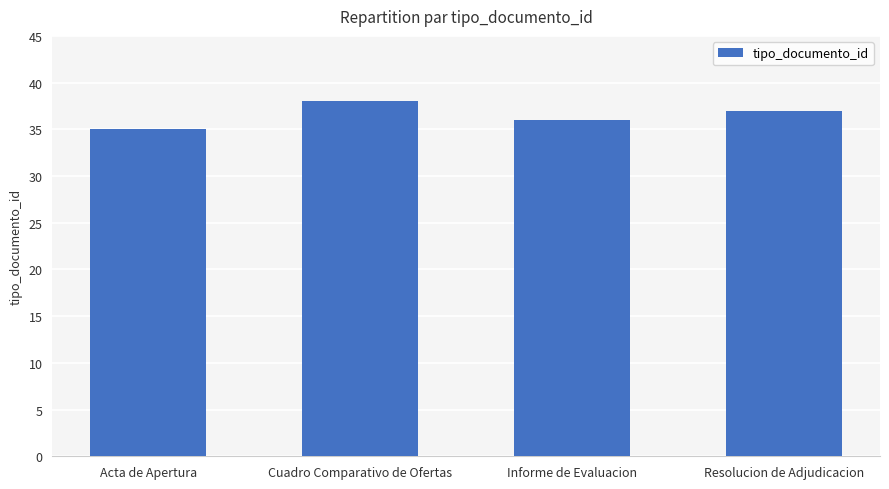

What is the difference between the values at Acta de Apertura and Informe de Evaluacion?

1